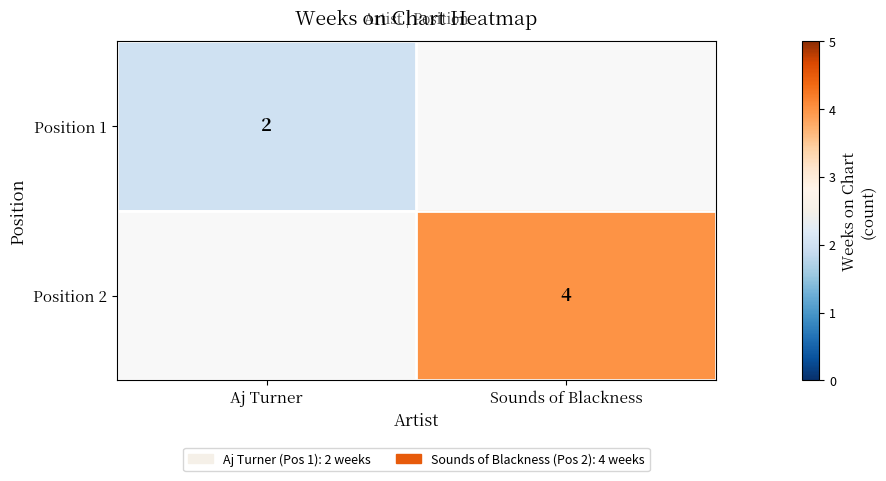

Is it true that Position 1 equals 2 at Aj Turner?

True